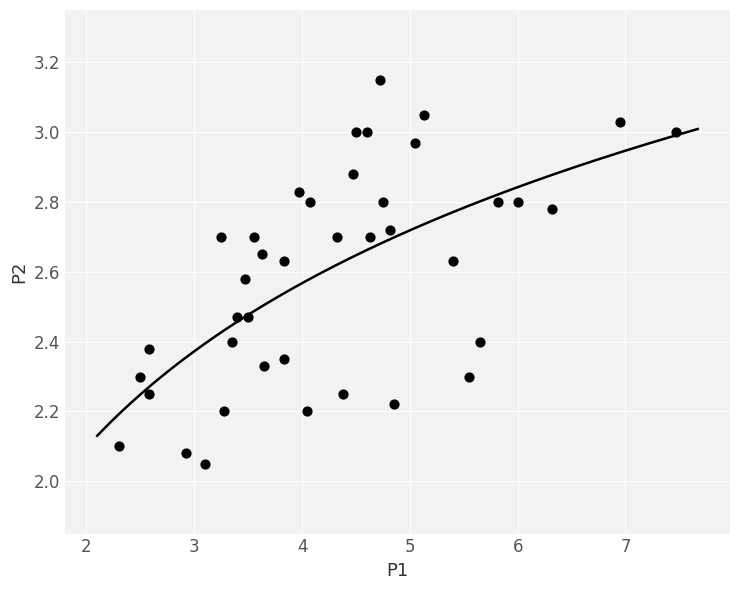

What is the range of X values (max minus min)?

5.2